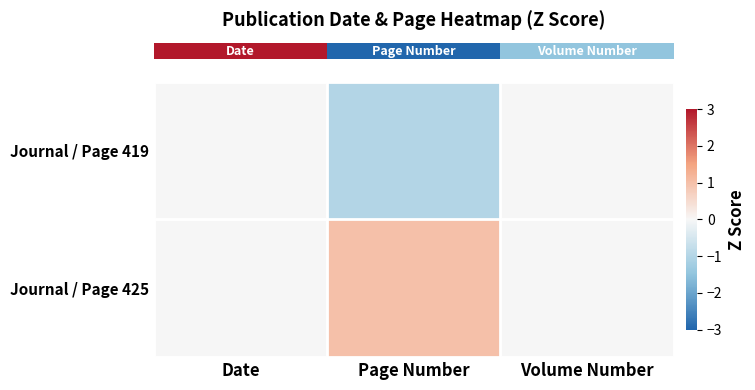

Rank the series at Volume Number from lowest to highest value.

row_0, row_1